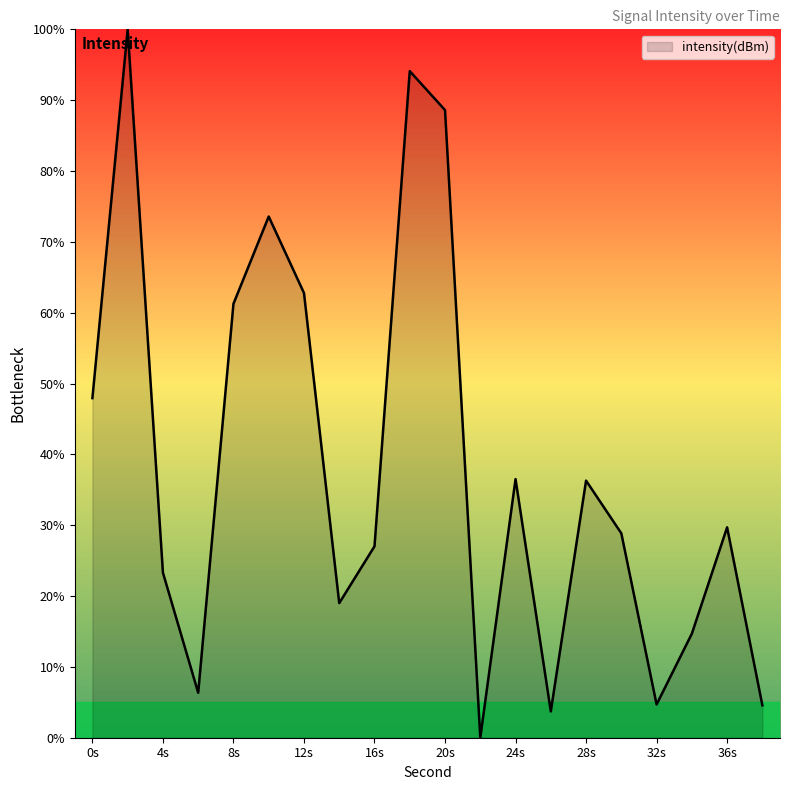

What is the difference between the maximum and minimum values?

100.0